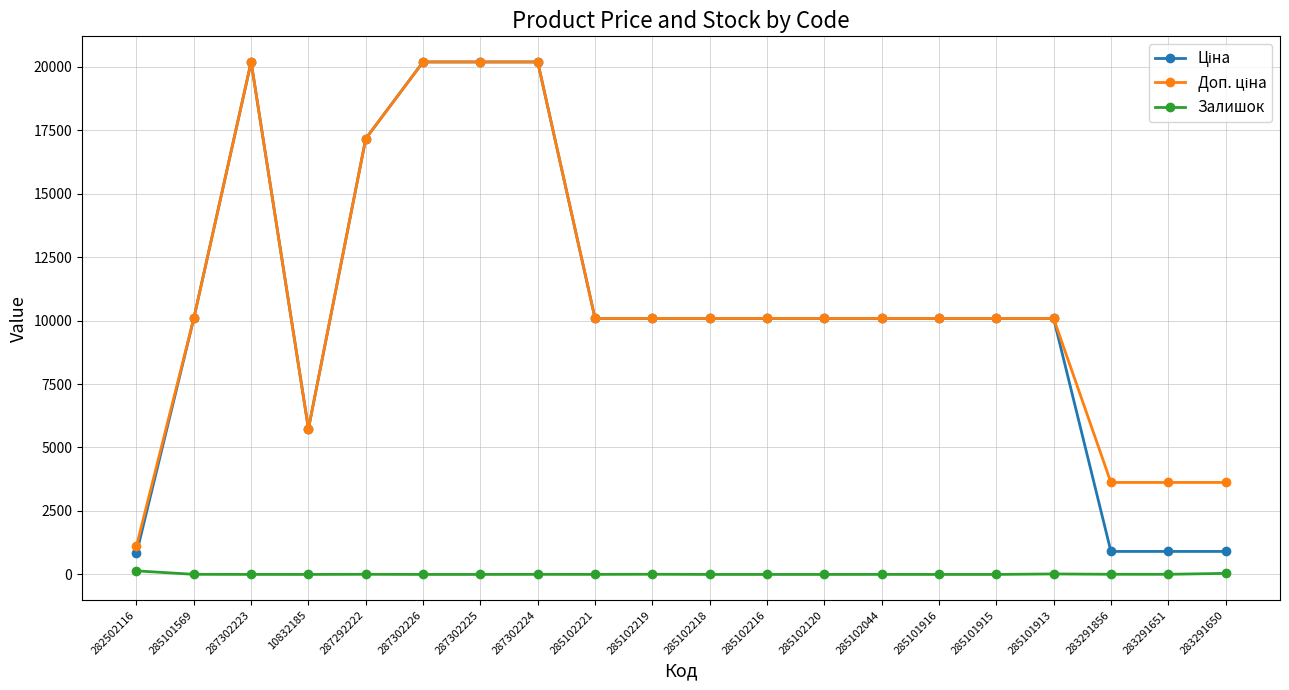

What is the spread (max minus min) of values at 287302226?

20186.0